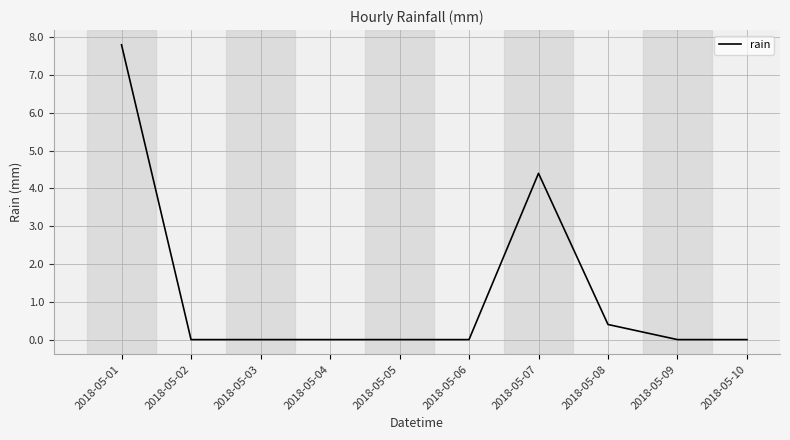

Between 2018-05-01 and 2018-05-04, which is larger?

2018-05-01